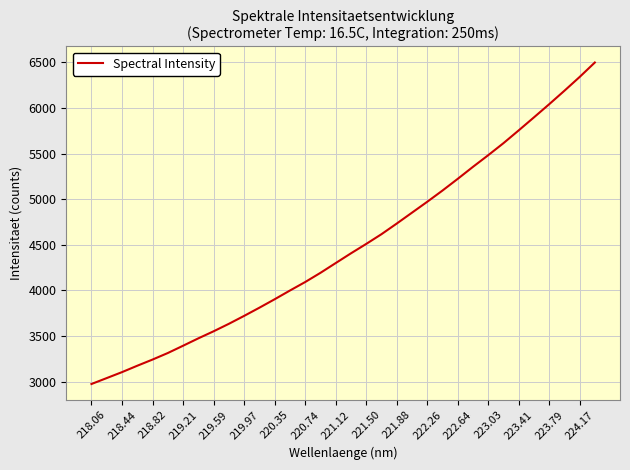

What is the average value?

4484.9